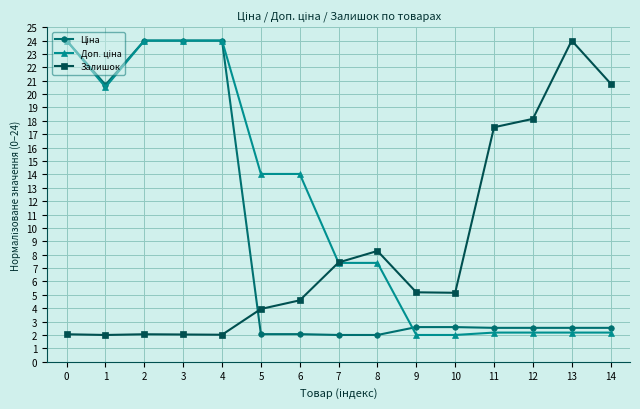

What is the difference between the highest and lowest values at 13?

21.8